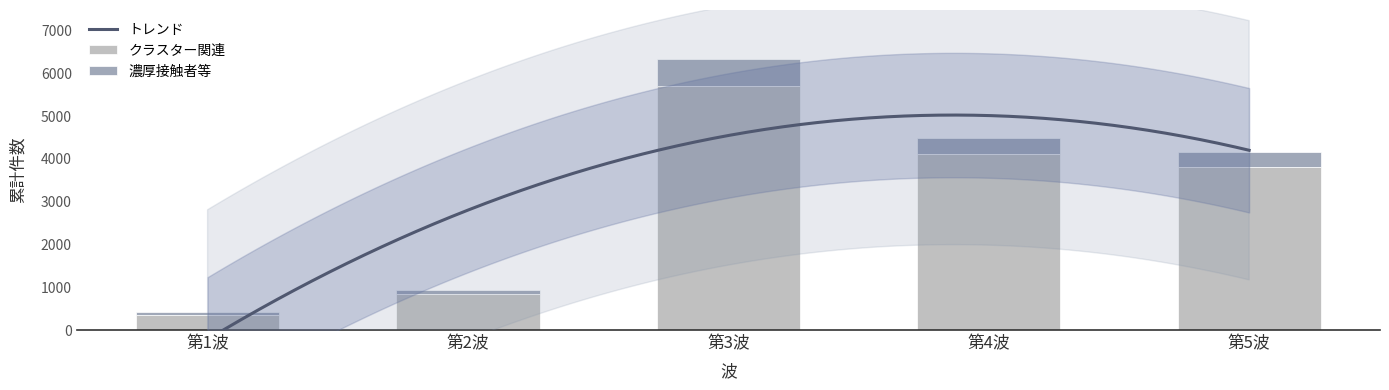

How many bars are there in total?

10